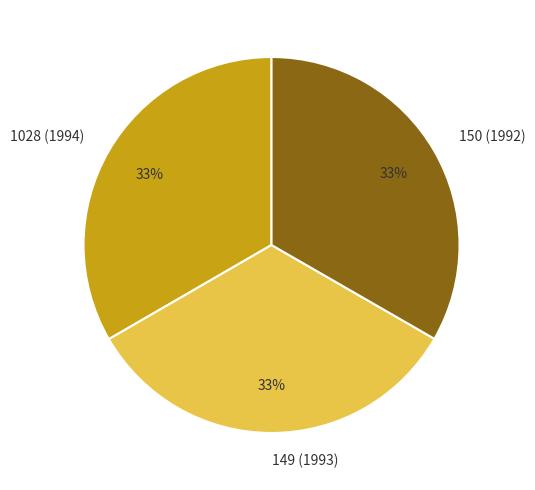

How many slices are in this pie chart?

3